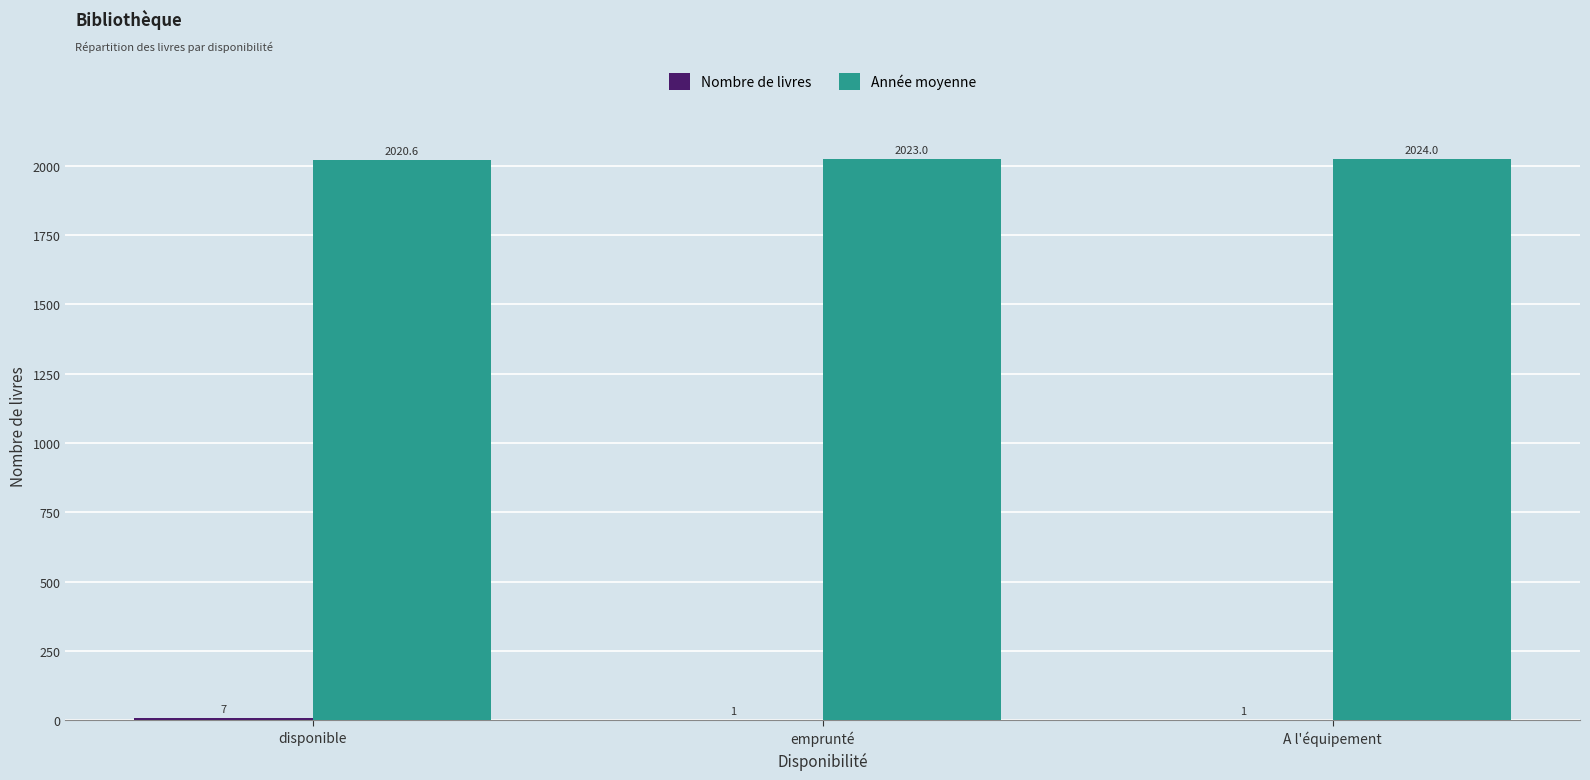

Are the bars grouped side by side (vs. stacked)?

Yes